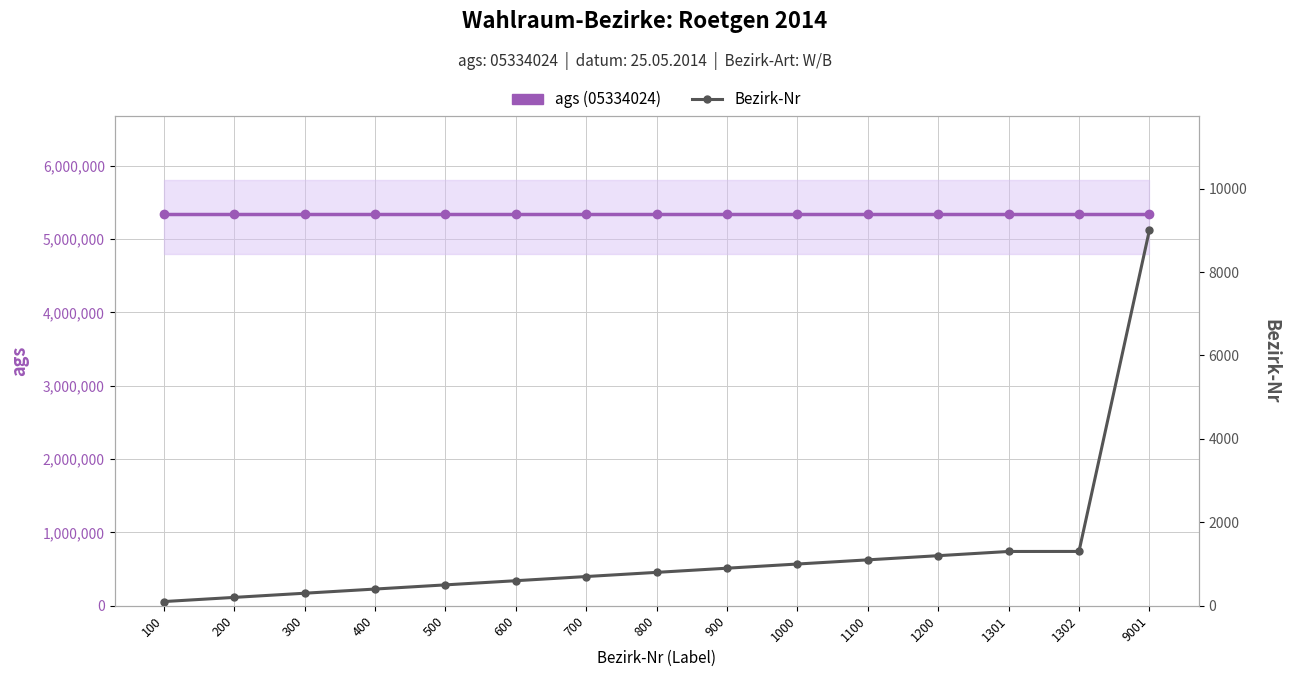

Which series has the largest range (max minus min)?

Bezirk-Nr